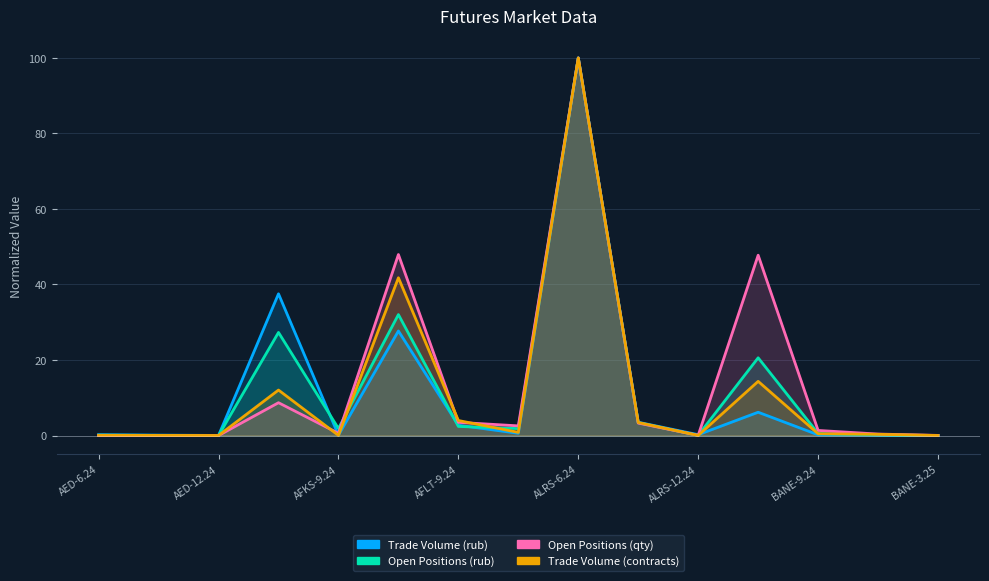

What is the difference between the maximum and second lowest values in the Open Positions (qty) series?

100.0